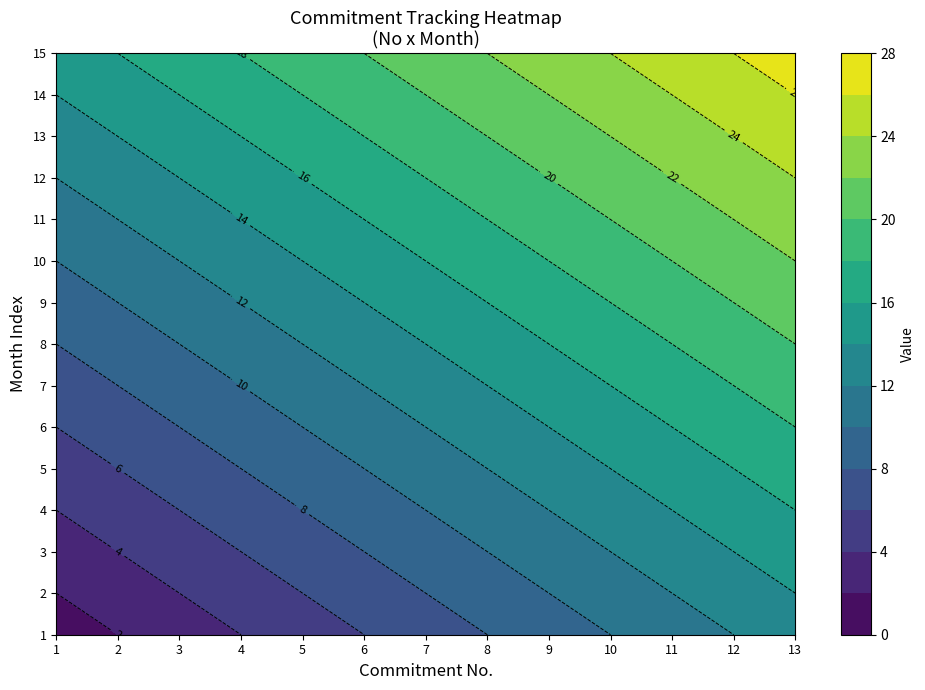

What is the difference between the 11 values at 2 and 3?

1